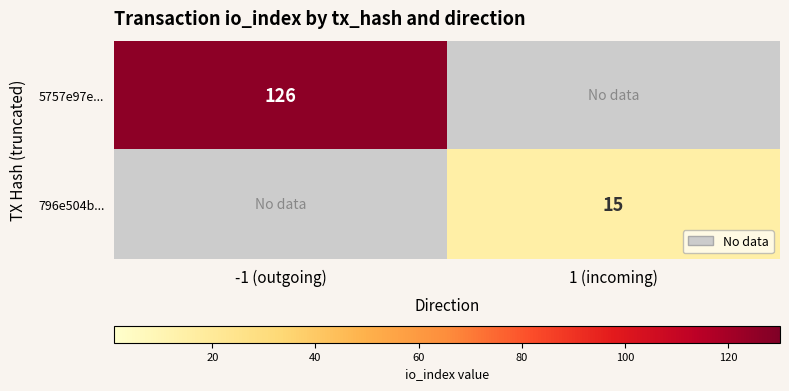

Count the number of data series in this chart.

2